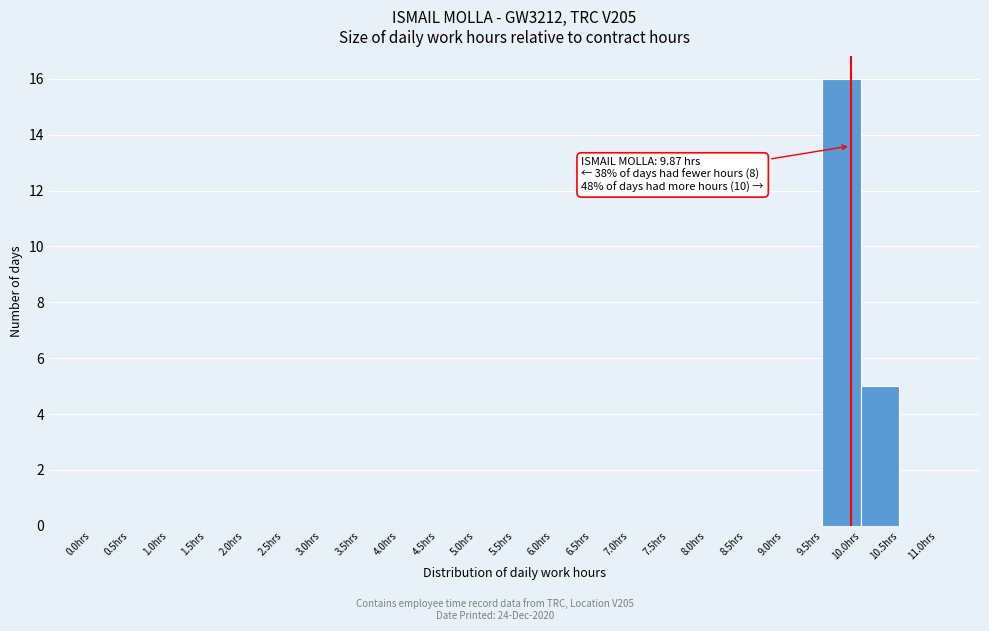

Which range on the x-axis has the tallest bar?

9.5 to 10.0